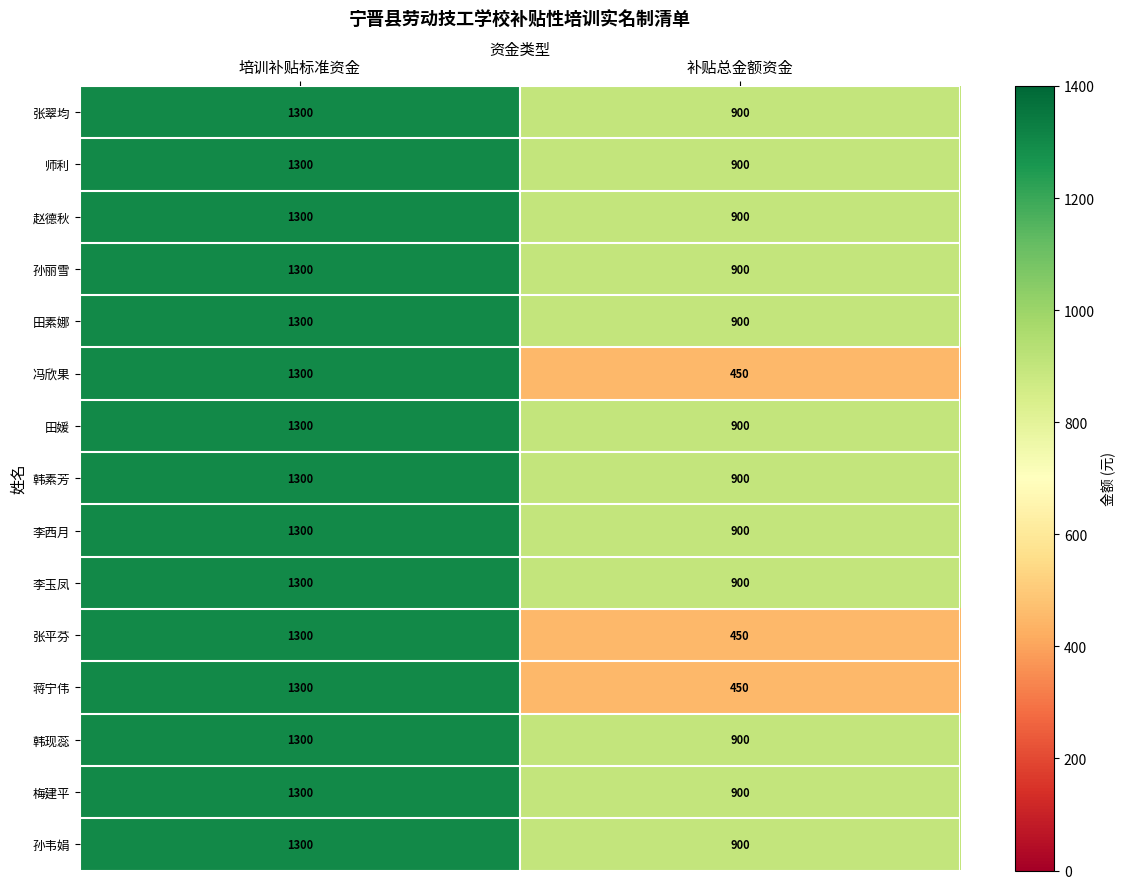

List the labels in order of 张翠均 value, largest first.

培训补贴标准资金, 补贴总金额资金